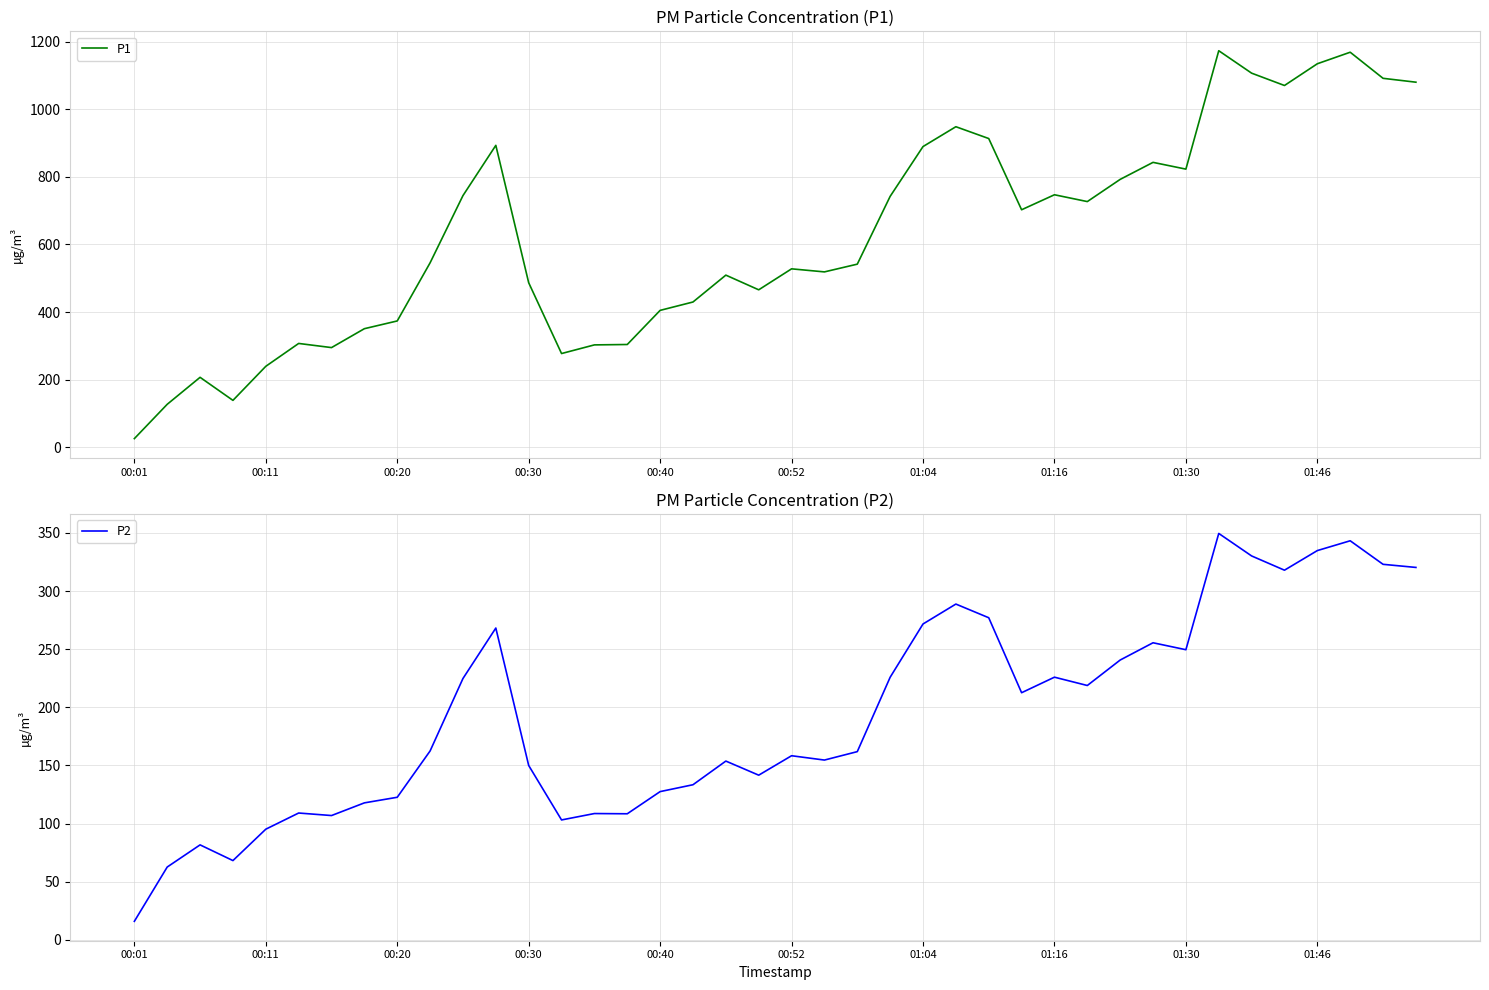

True or false: P1 and P2 cross at least once.

False